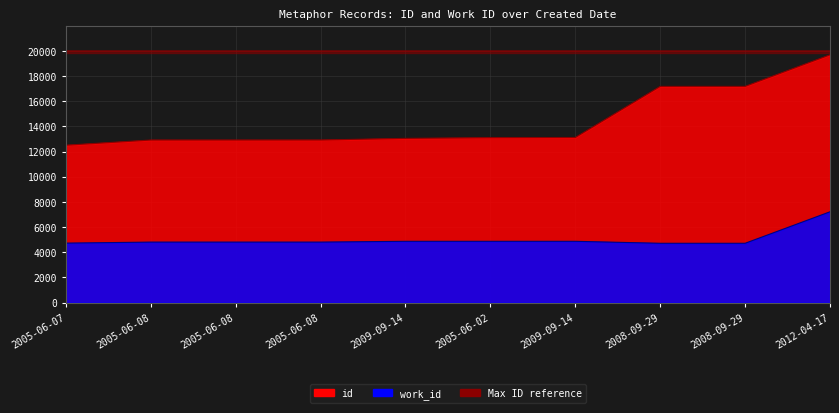

True or false: id has more than 1 points higher than both neighbors.

False